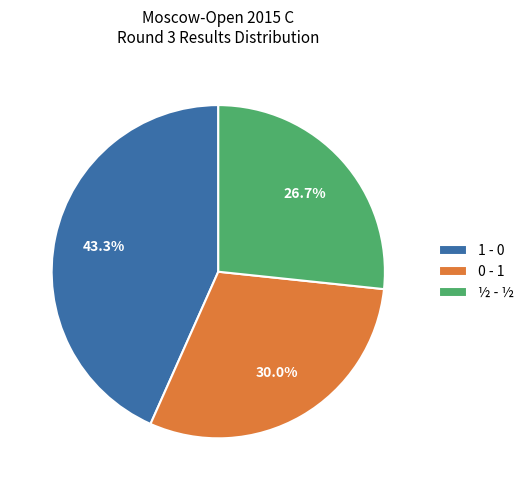

To the nearest percent, what percentage of the pie is 1 - 0?

43%